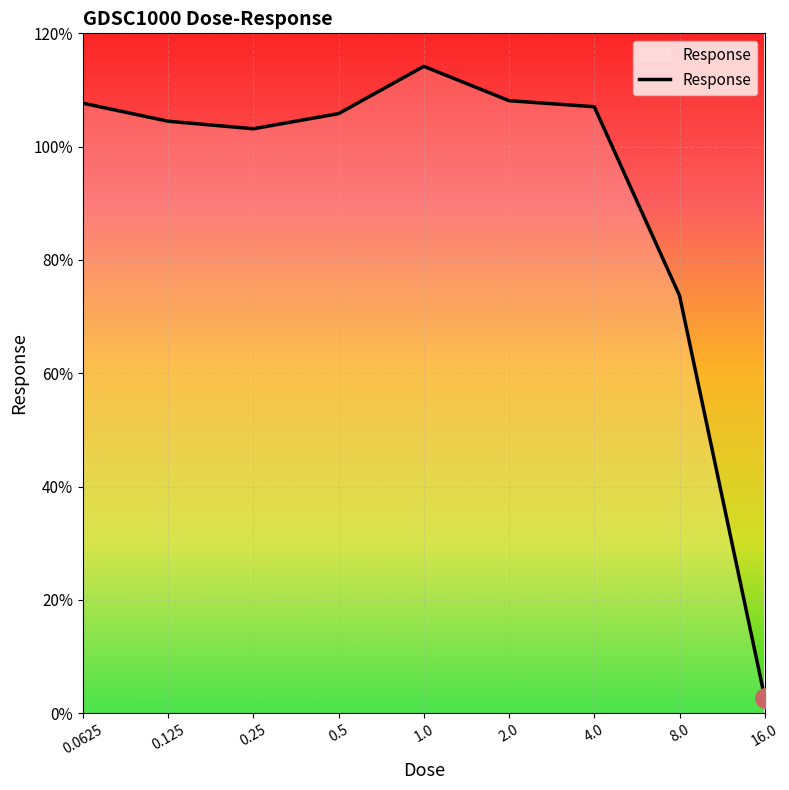

Is it true that the value at 0.125 is 104.5?

True